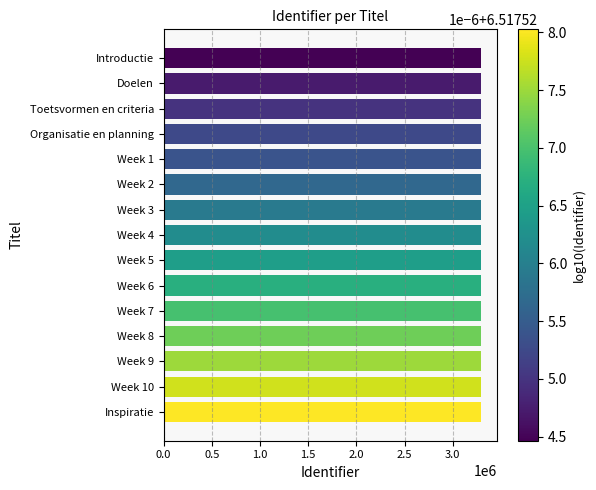

How many categories are shown in the chart?

15